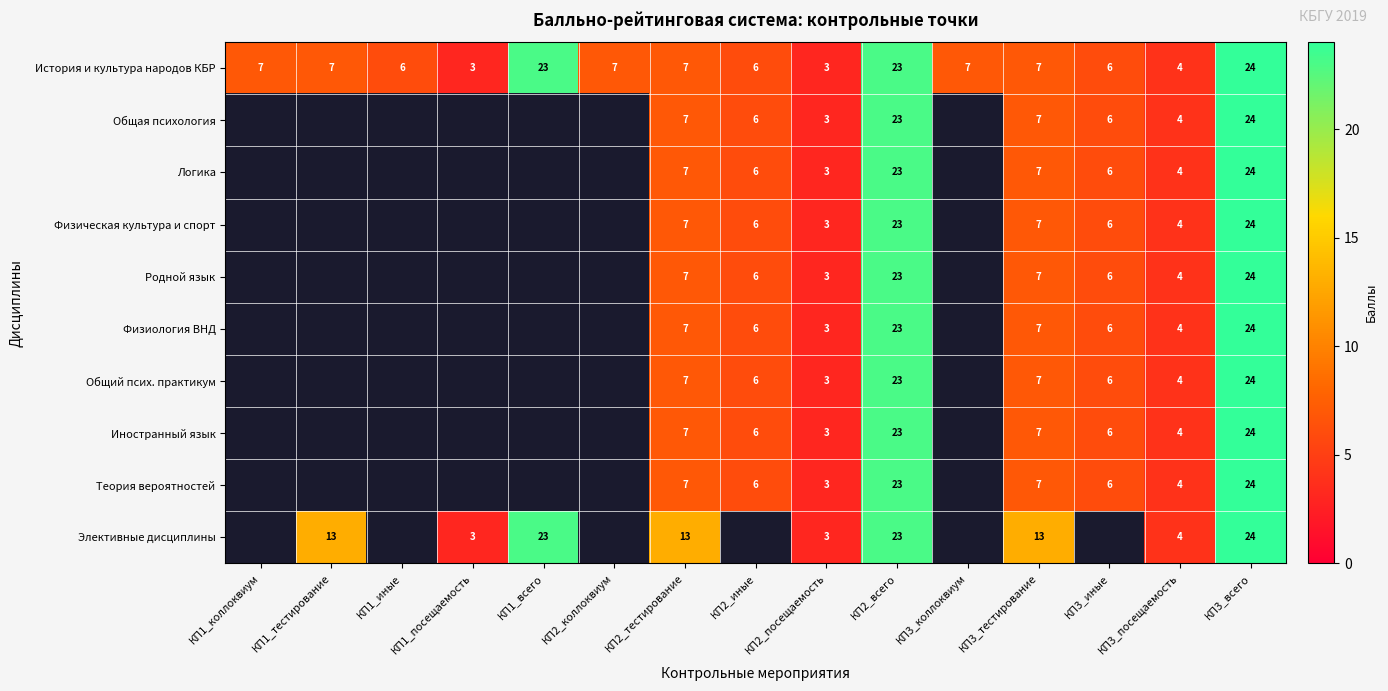

Is the value of Физиология ВНД at КП3_всего greater than the value of Родной язык at КП3_тестирование?

Yes